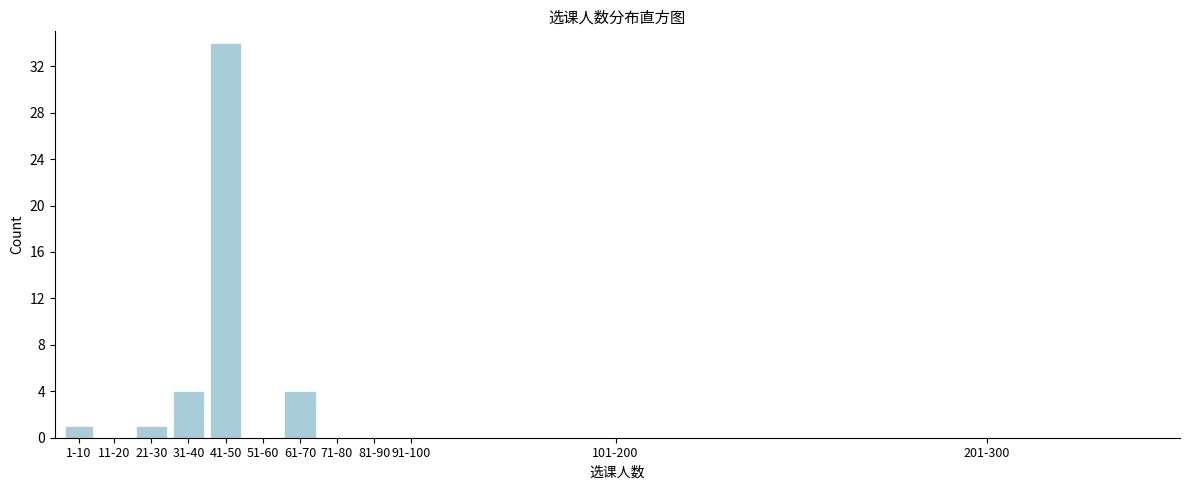

Reading right to left, what are all the values shown in this chart?

201-300=0	101-200=0	91-100=0	81-90=0	71-80=0	61-70=4	51-60=0	41-50=34	31-40=4	21-30=1	11-20=0	1-10=1